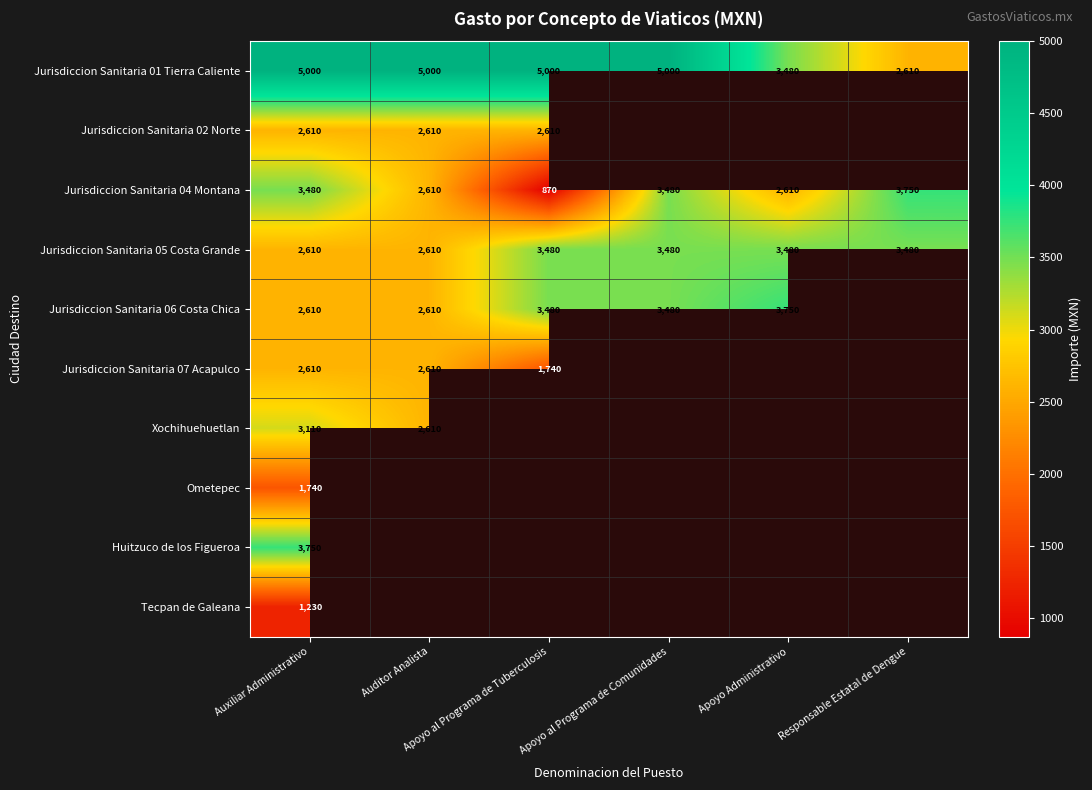

What is the maximum value shown in the chart?

5000.0